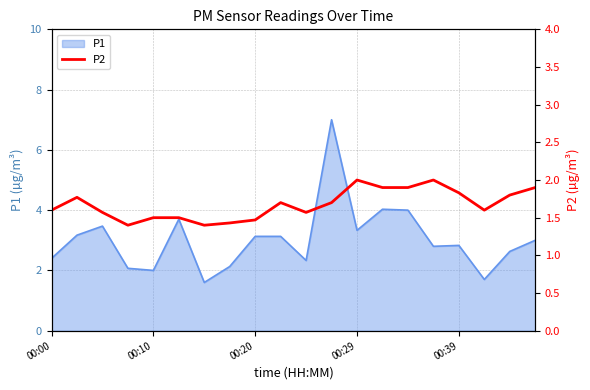

What is the minimum value for P1?

1.6